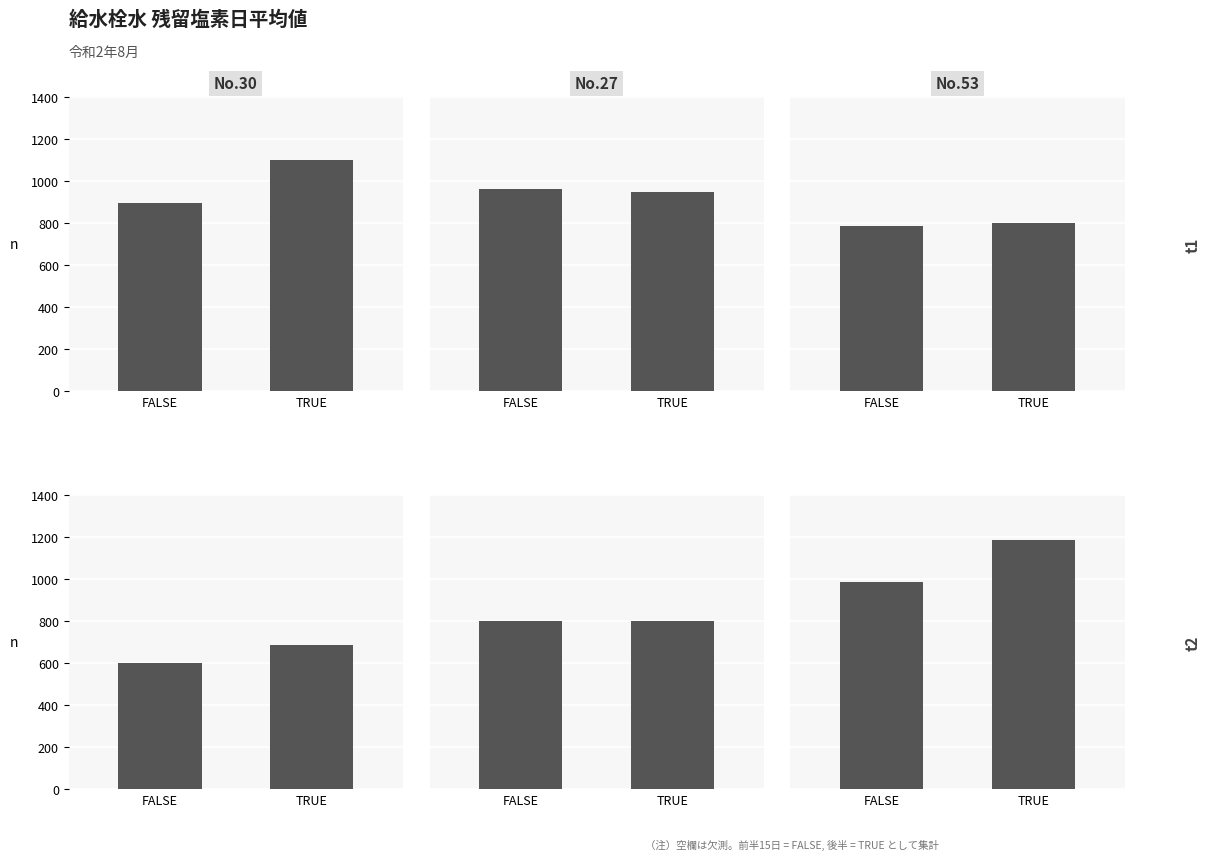

Which category has the lowest value in the No.34 series?

FALSE